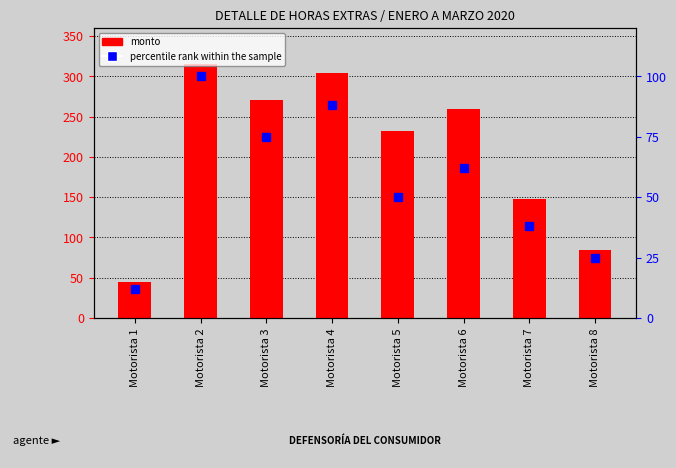

How many values in the Monto de horas extras devengadas series exceed 259?

4